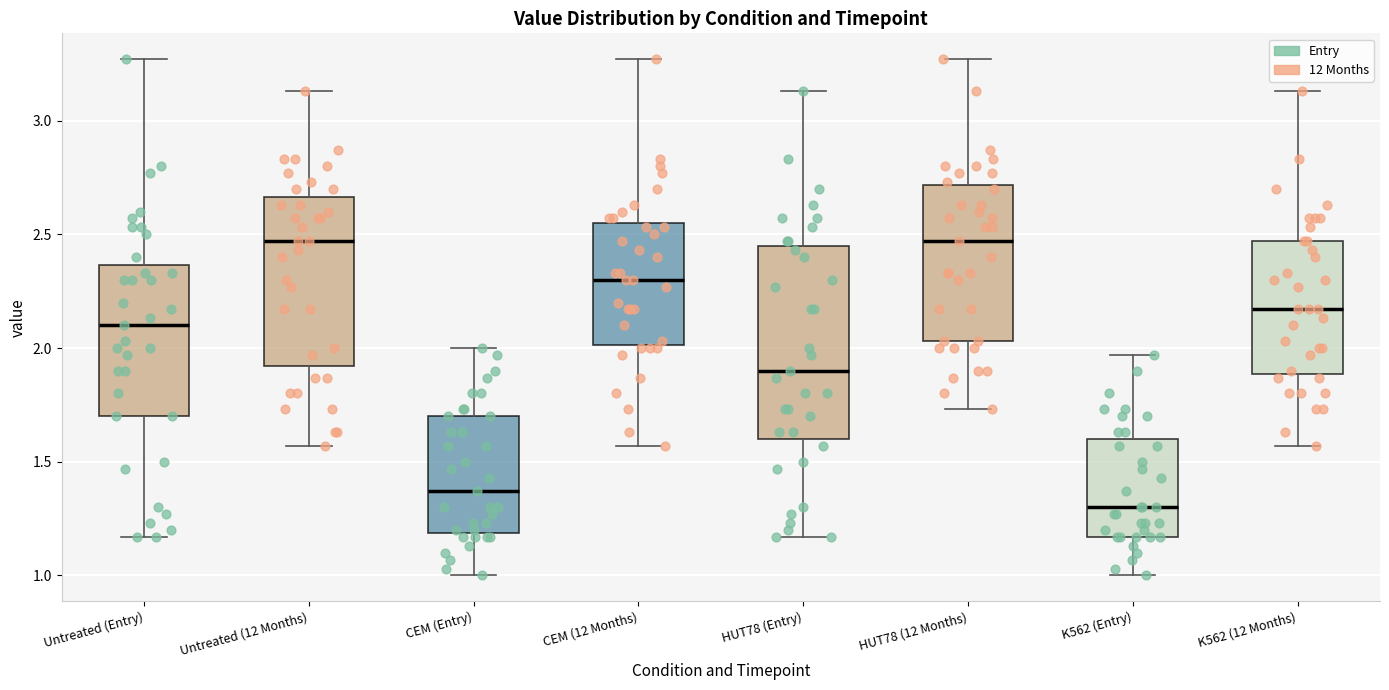

Which box is the tallest, from its lower edge to its upper edge?

HUT78 (Entry)